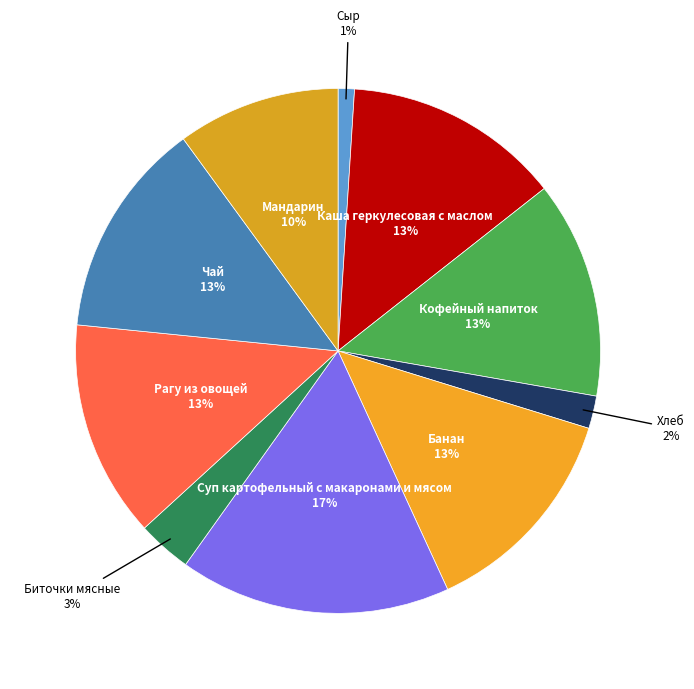

To the nearest percent, what portion does Биточки мясные represent?

3%